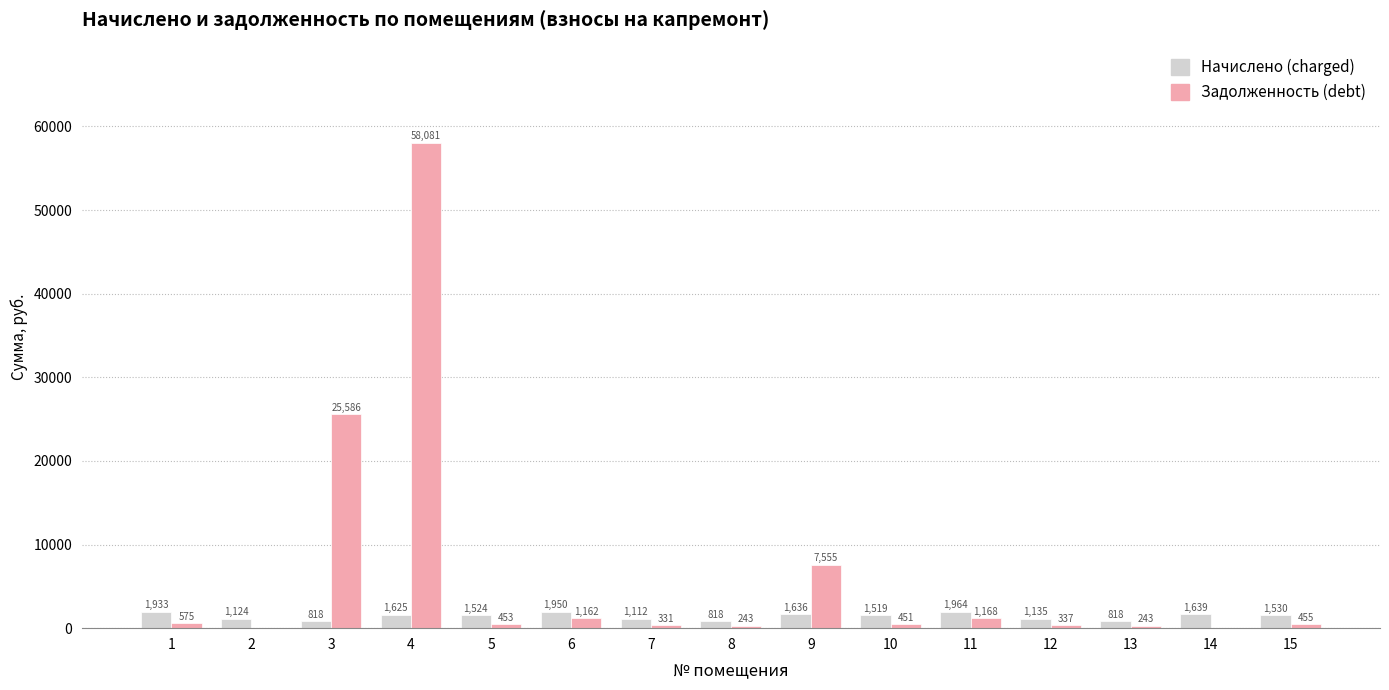

At which category is the sum across all series the highest?

4